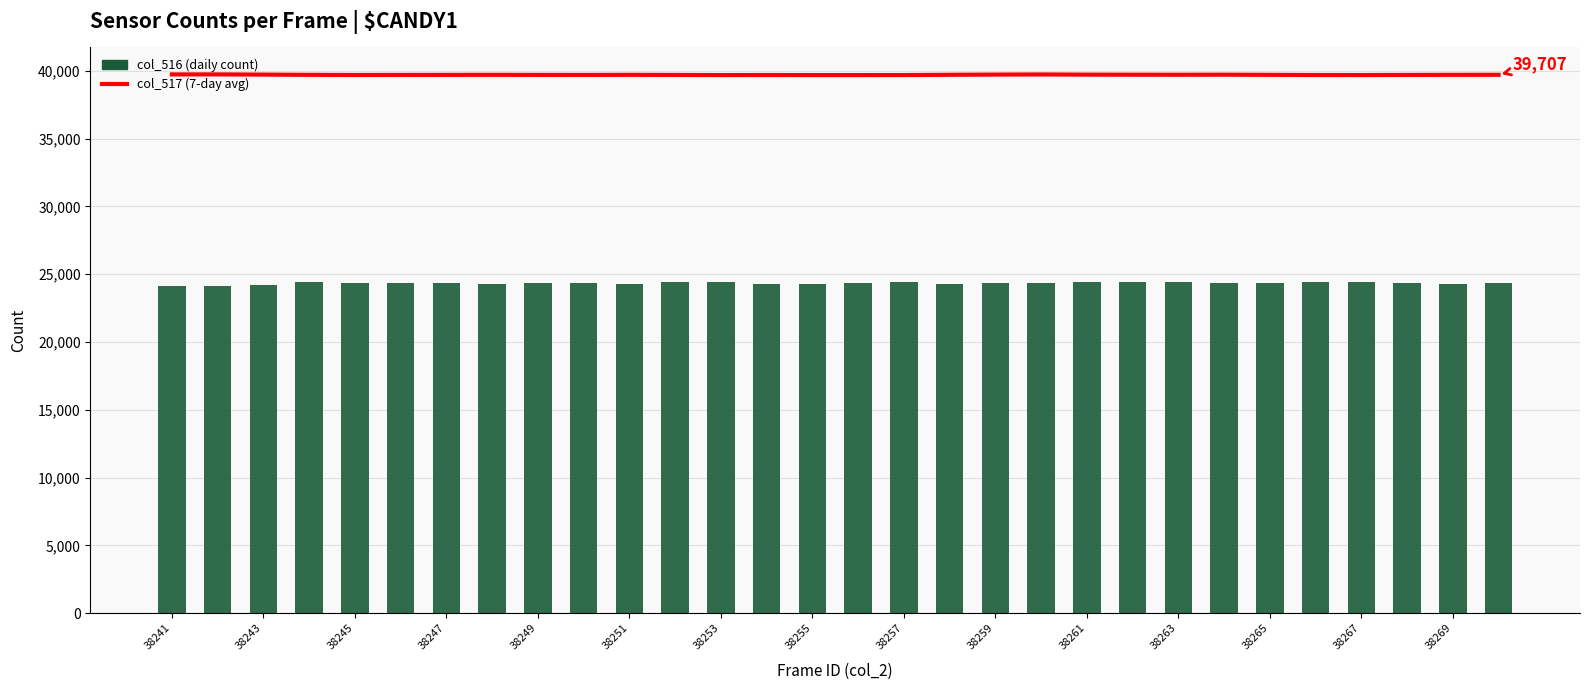

Rank the series by their average value, from highest to lowest.

col_517 (7-day avg), col_516 (daily count)